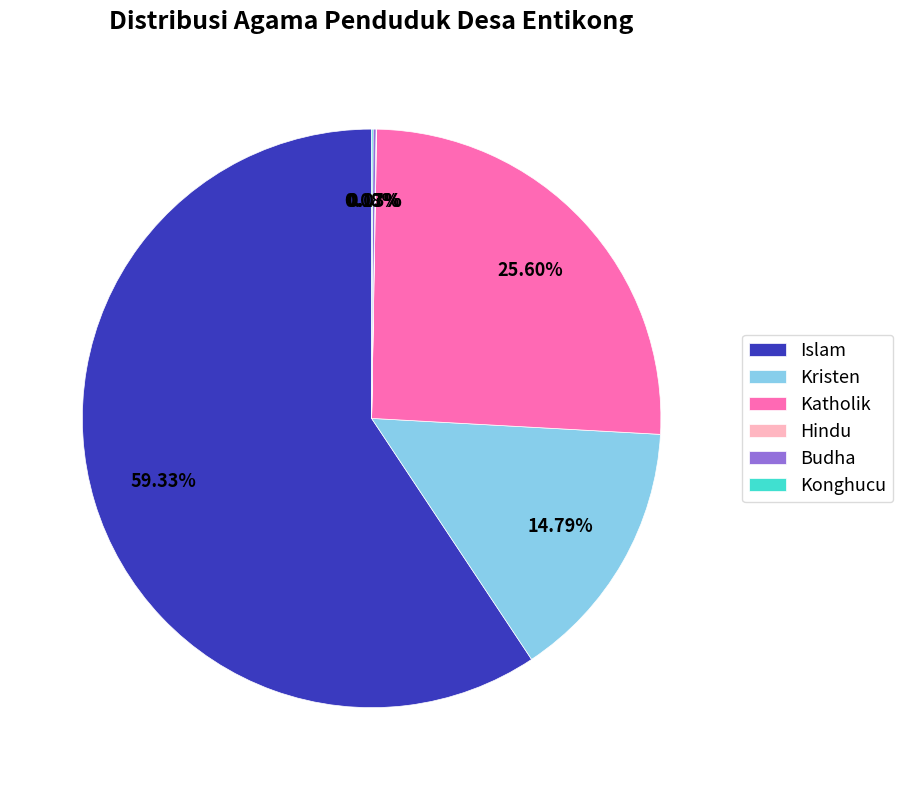

Which slice is the largest?

Islam